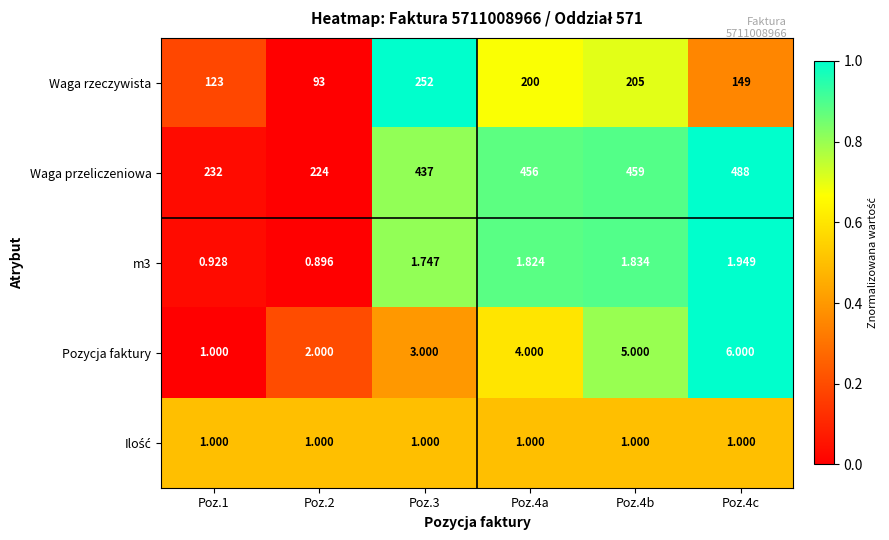

Which series has the largest total across all categories?

Waga przeliczeniowa